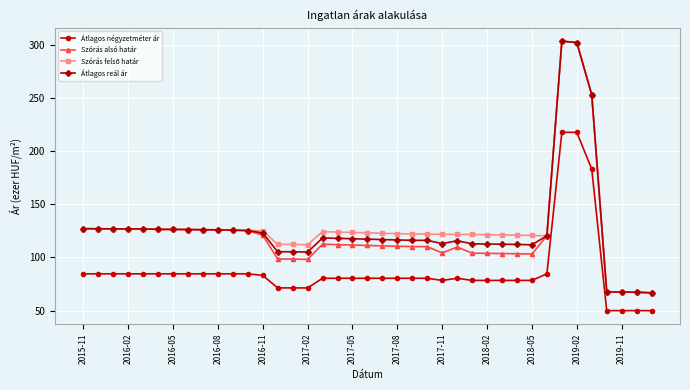

True or false: Szórás alsó határ has more than 2 interior local peaks.

True